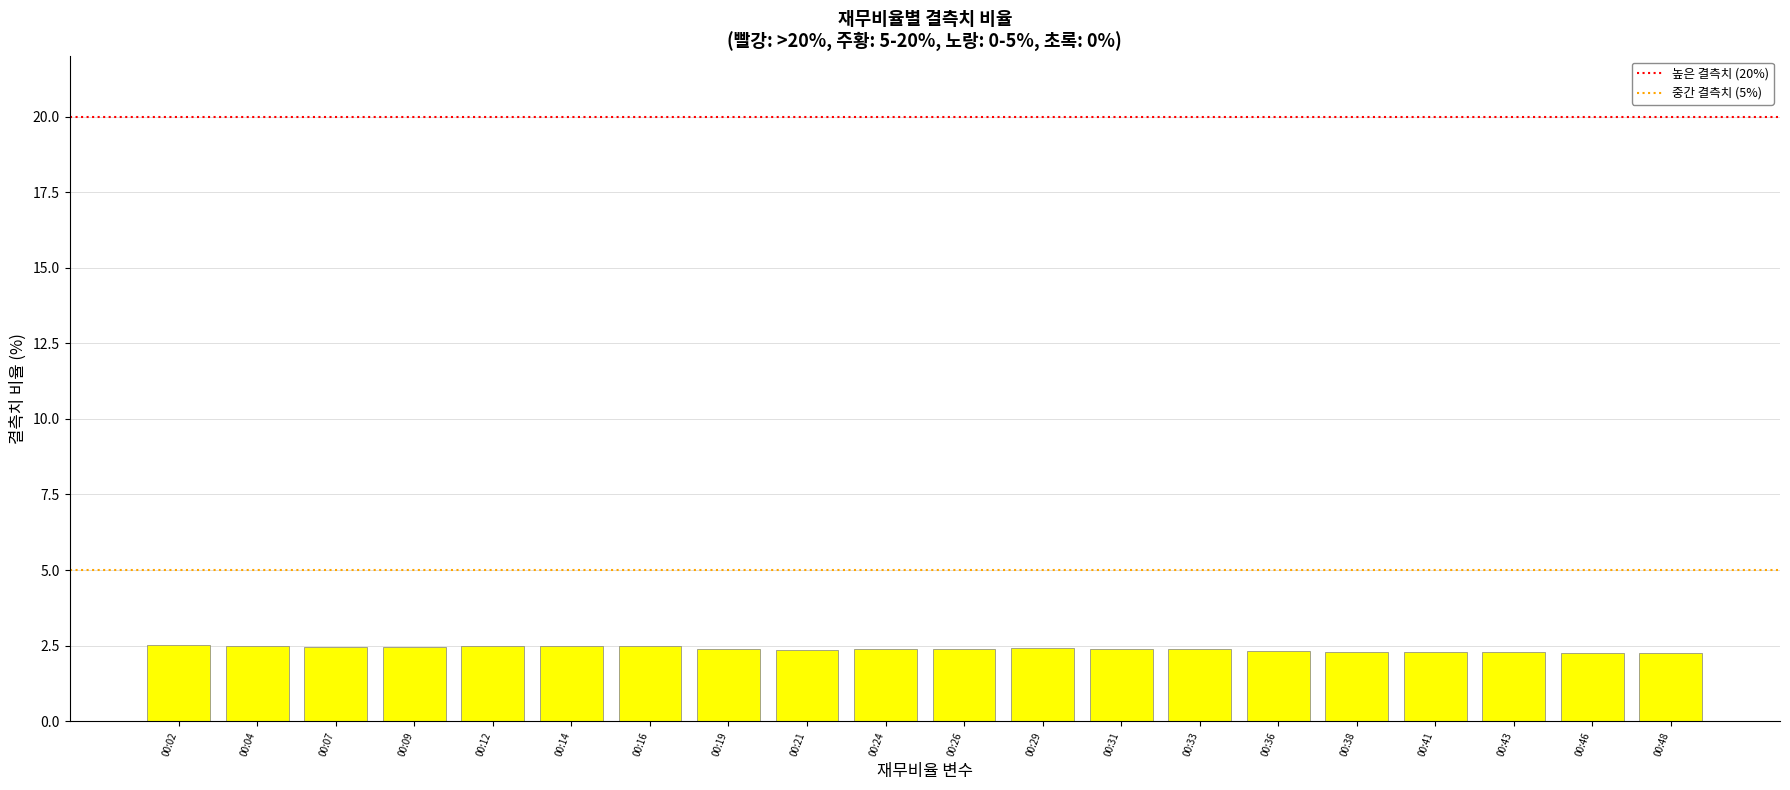

What is the maximum value shown in the chart?

2.5